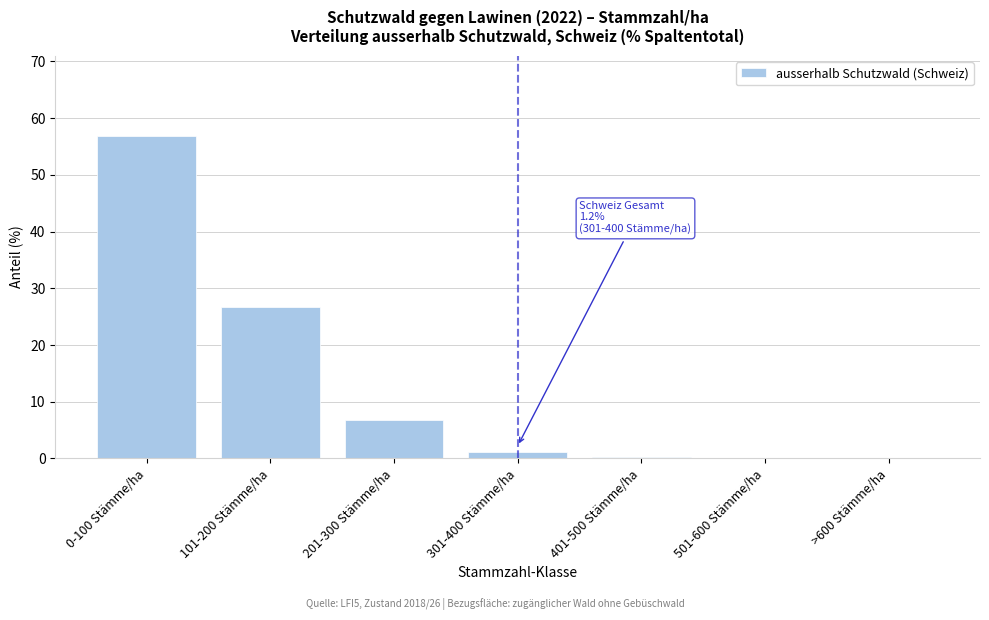

Reading left to right, list all the values displayed in this chart.

0-100 Stämme/ha=56.8	101-200 Stämme/ha=26.7	201-300 Stämme/ha=6.7	301-400 Stämme/ha=1.2	401-500 Stämme/ha=0.3	501-600 Stämme/ha=0.0	>600 Stämme/ha=0.0